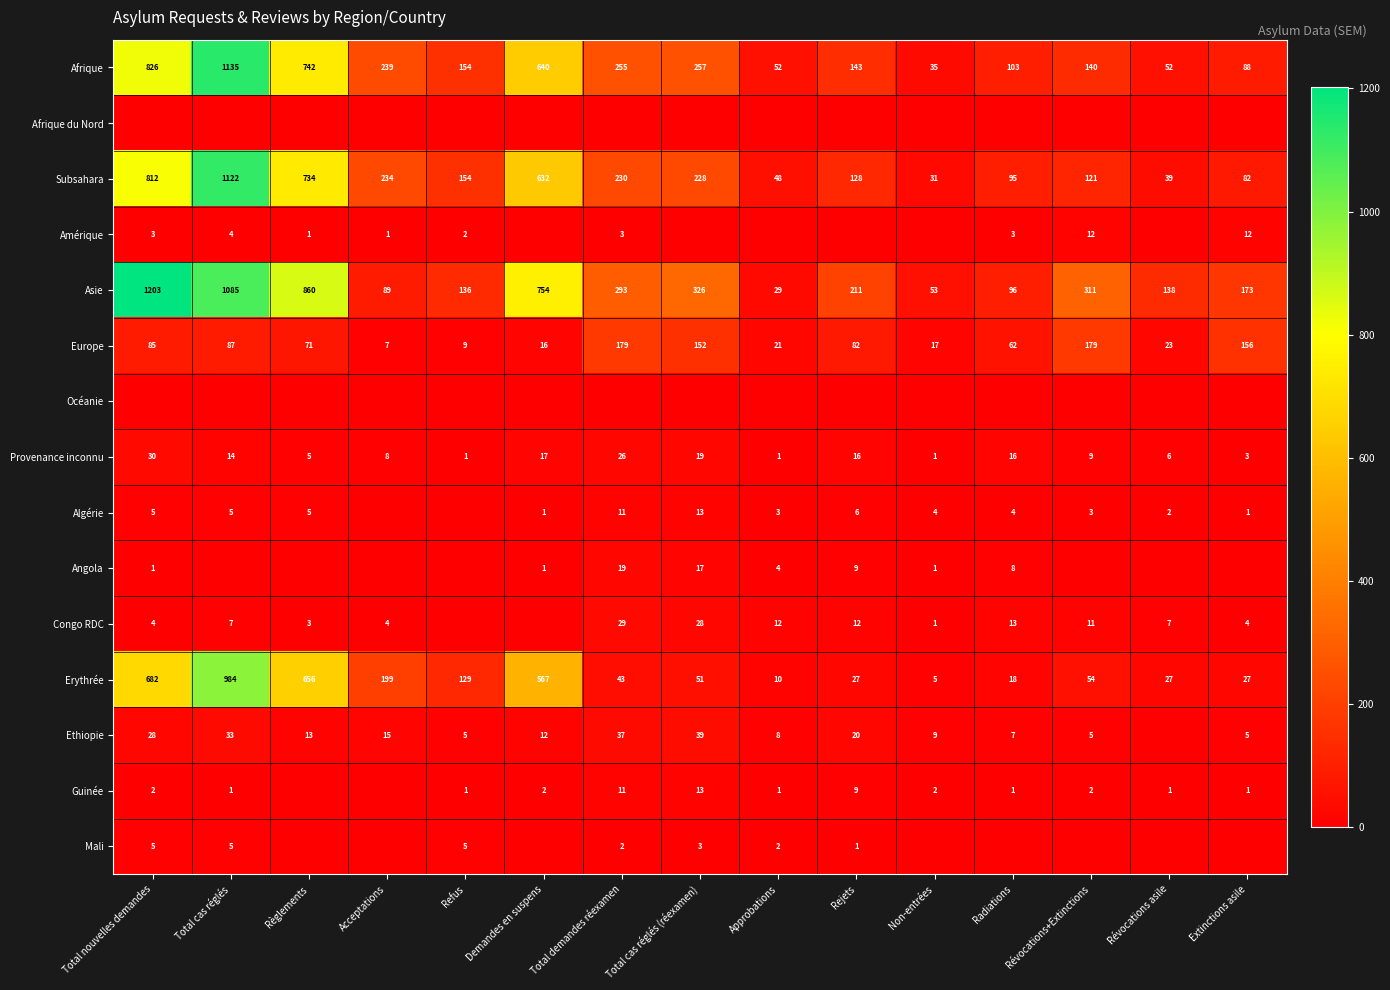

Is it true that Provenance inconnu equals 1 at Refus?

True